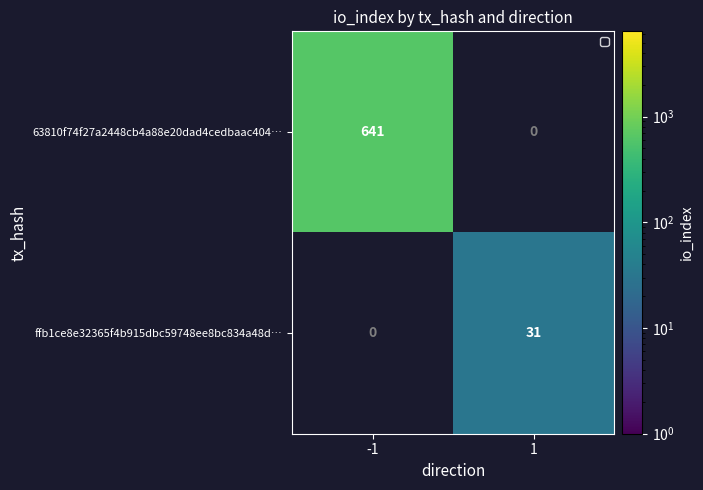

List the series in order of their peak value, highest first.

63810f74f27a2448cb4a88e20dad4cedbaac404…, ffb1ce8e32365f4b915dbc59748ee8bc834a48d…